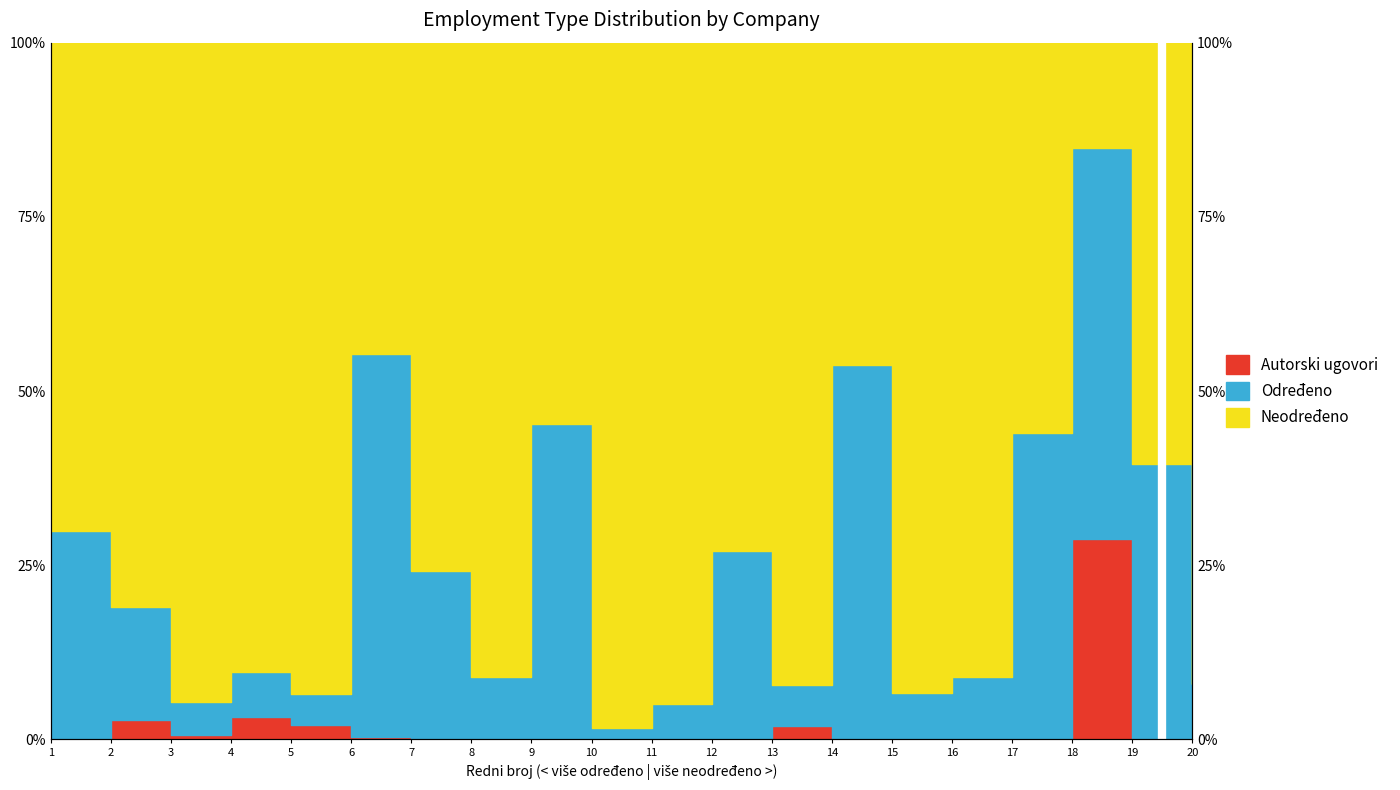

True or false: PP POSLOVI AUTORSKI UGOVORI% and RADNI ODNOS NEODREĐENO% cross at least once.

False